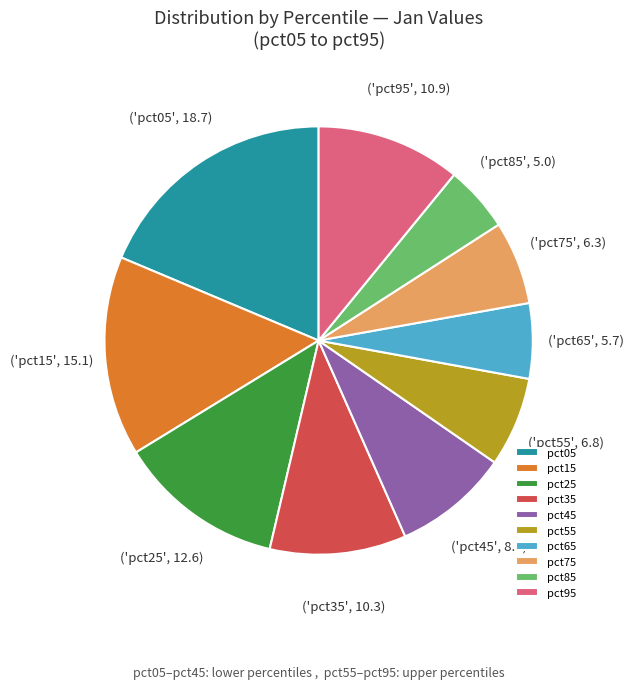

Which slice is the smallest?

pct85